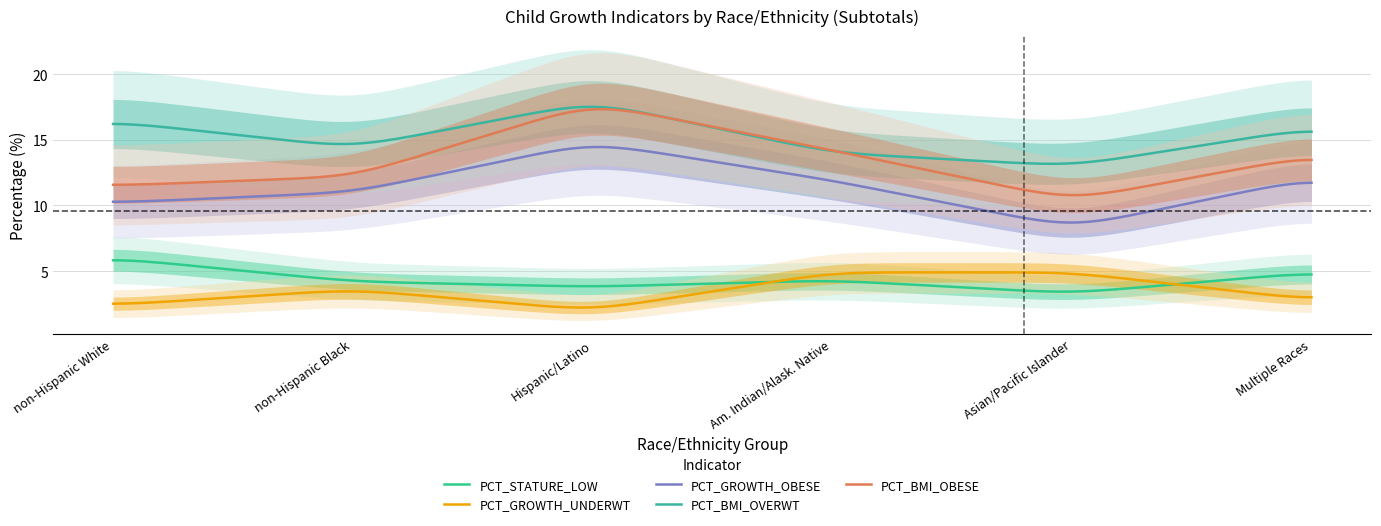

Where do PCT_STATURE_LOW and PCT_GROWTH_UNDERWT first cross each other?

Hispanic/Latino and Am. Indian/Alask. Native